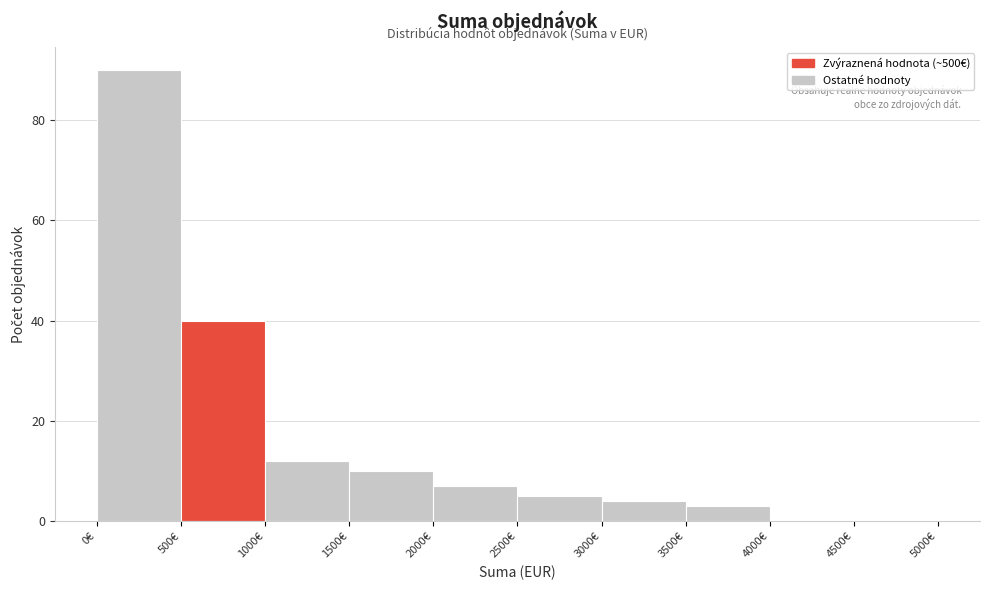

Reading left to right, transcribe this chart: for each bar, give the range it covers on the x-axis and its height. The values are not printed on the chart, so give them approximately, as read against the axis.

0 to 500: 90
500 to 1000: 40
1000 to 1500: 12
1500 to 2000: 10
2000 to 2500: 8
2500 to 3000: 6
3000 to 3500: 4
3500 to 4000: 4
4000 to 4500: 0
4500 to 5000: 0